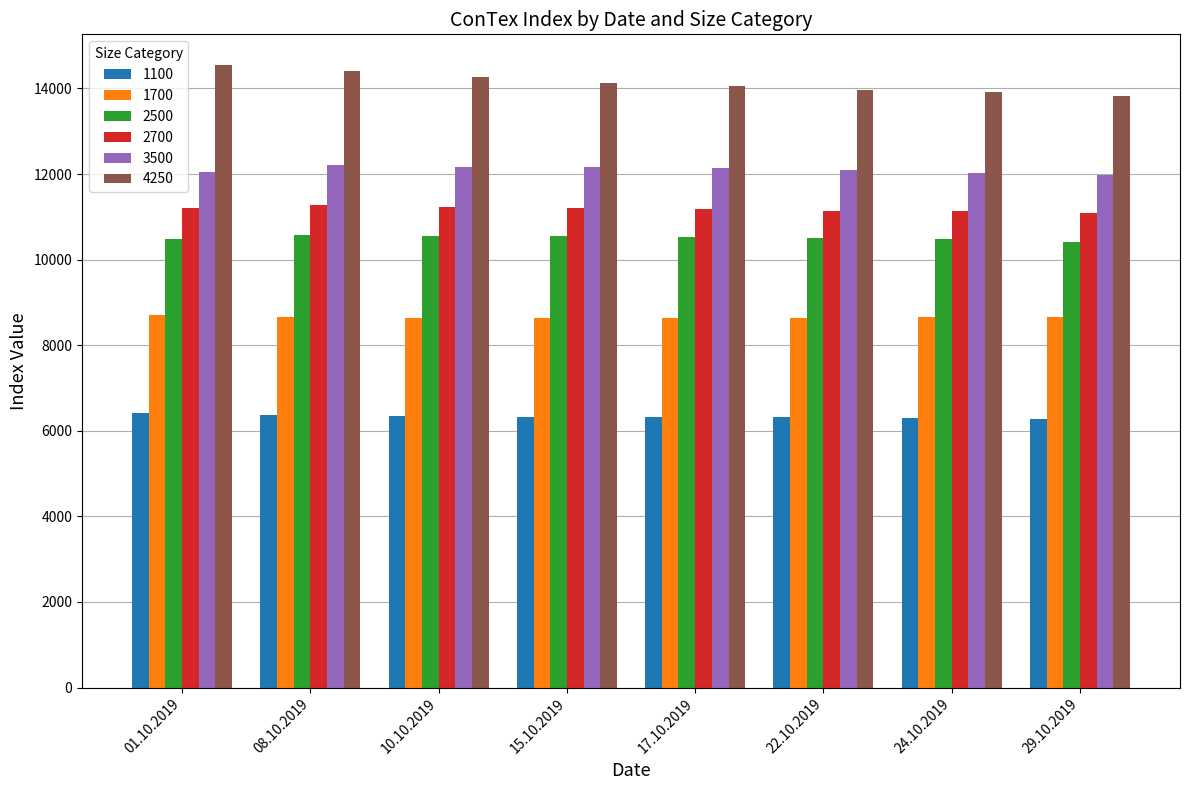

Are the bars grouped side by side (vs. stacked)?

Yes